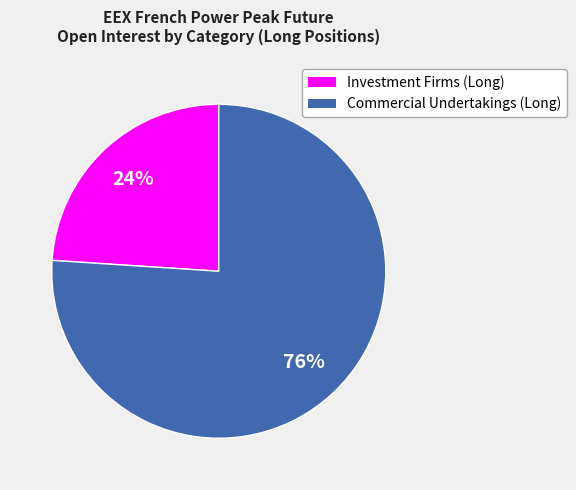

To the nearest percent, what is the difference between the largest and smallest slice percentages?

52%